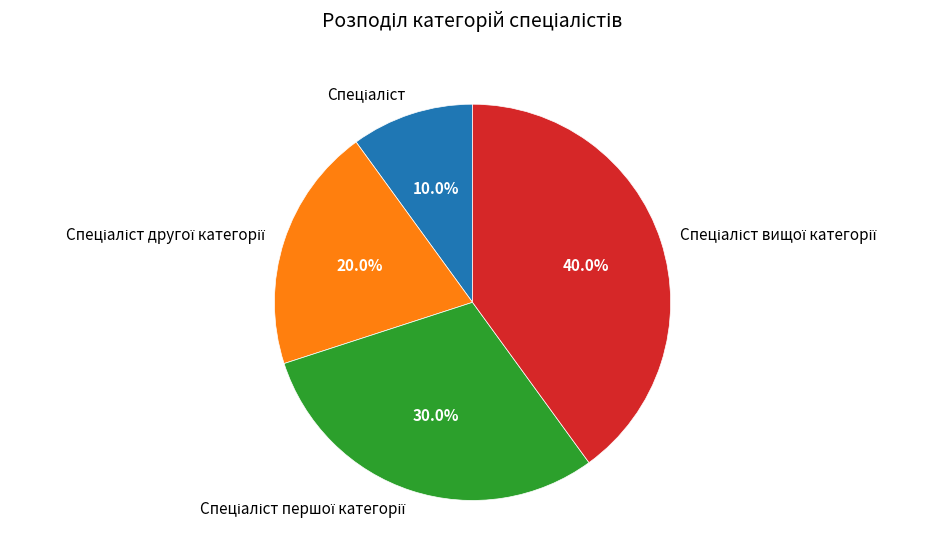

Is there any slice that represents more than half of the pie?

No